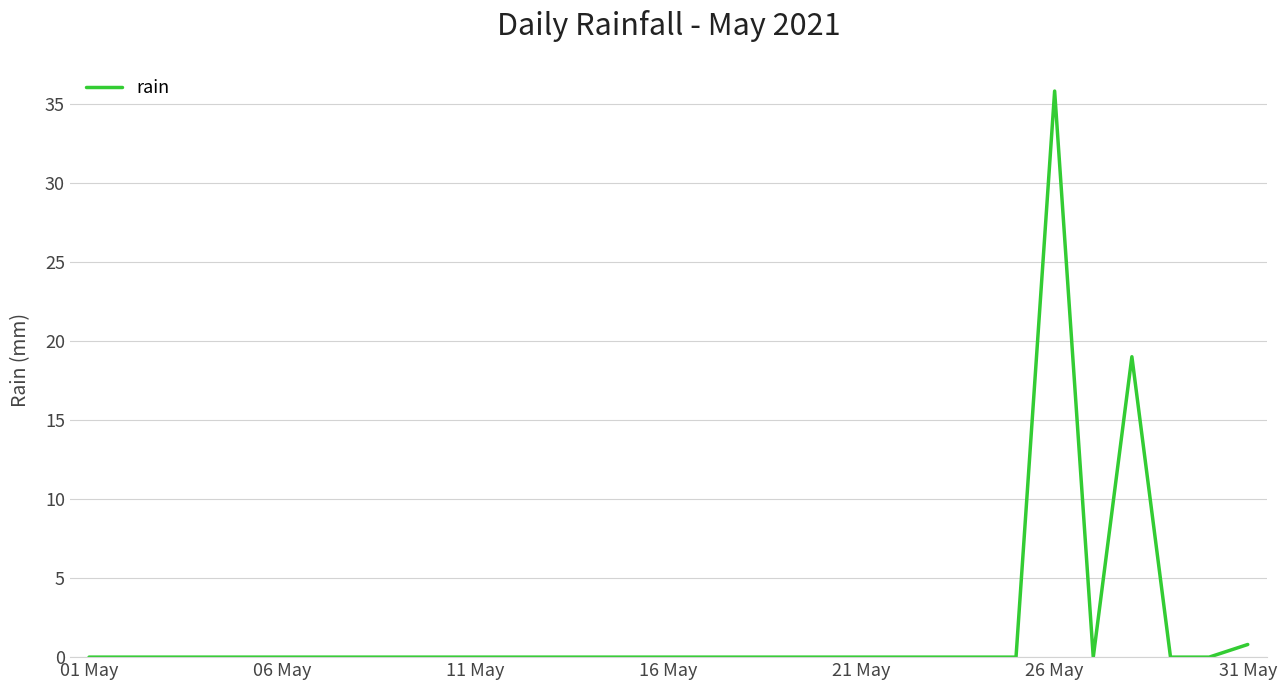

What is the maximum value shown in the chart?

35.8